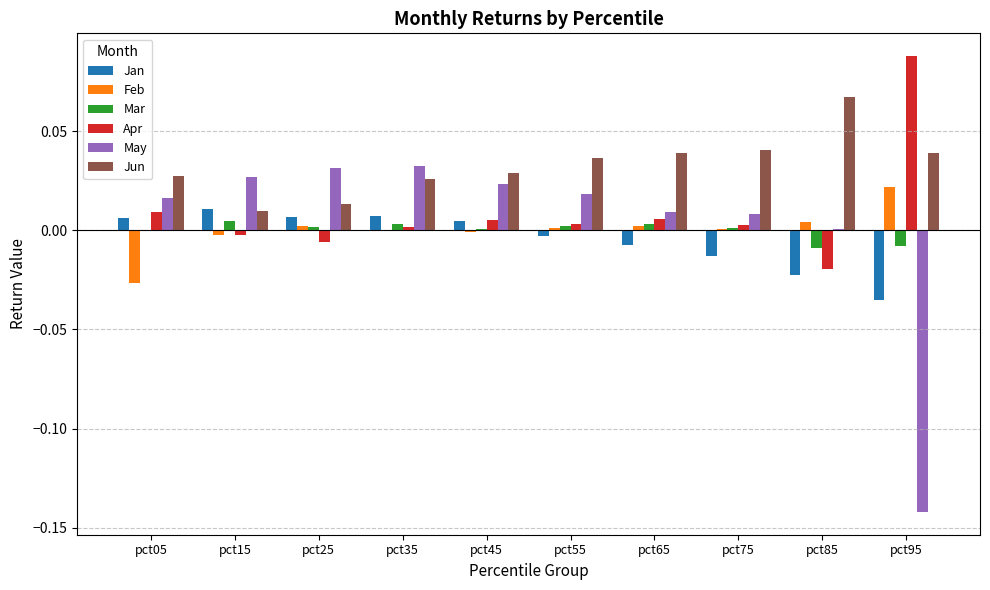

Which series has the largest total across all categories?

Jun